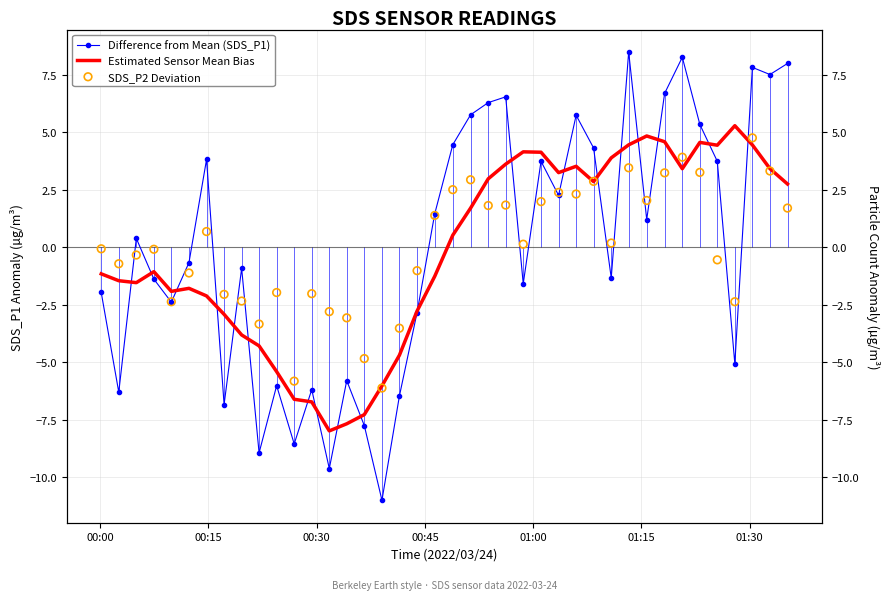

Which series has the widest spread of Y values?

Difference from Mean (SDS_P1)